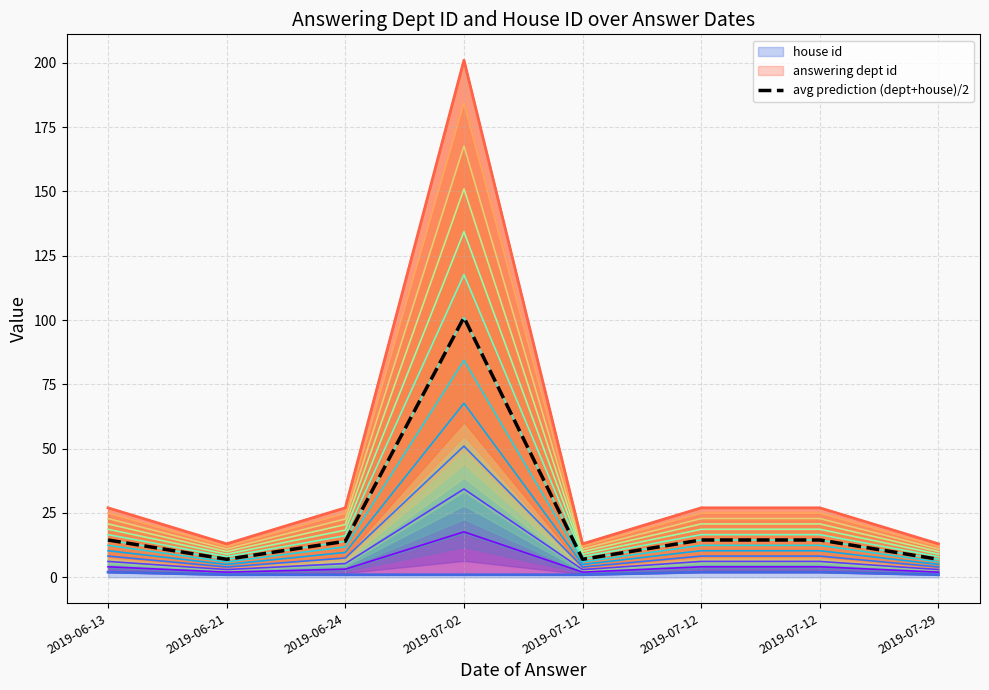

What is the sum of the values at 2019-06-13 and 2019-07-12?

29.0